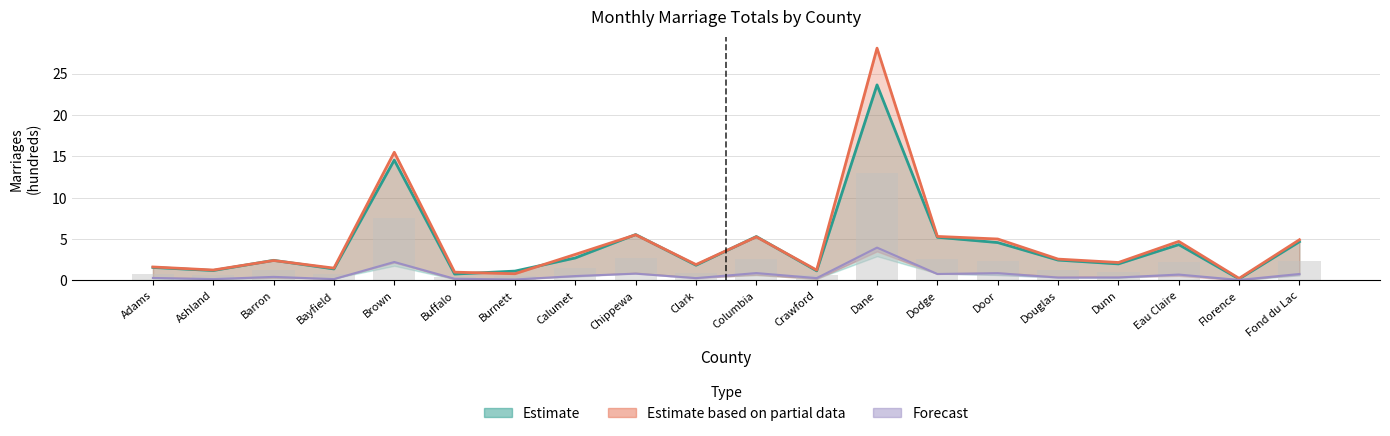

At how many categories does at least one series exceed 5?

5